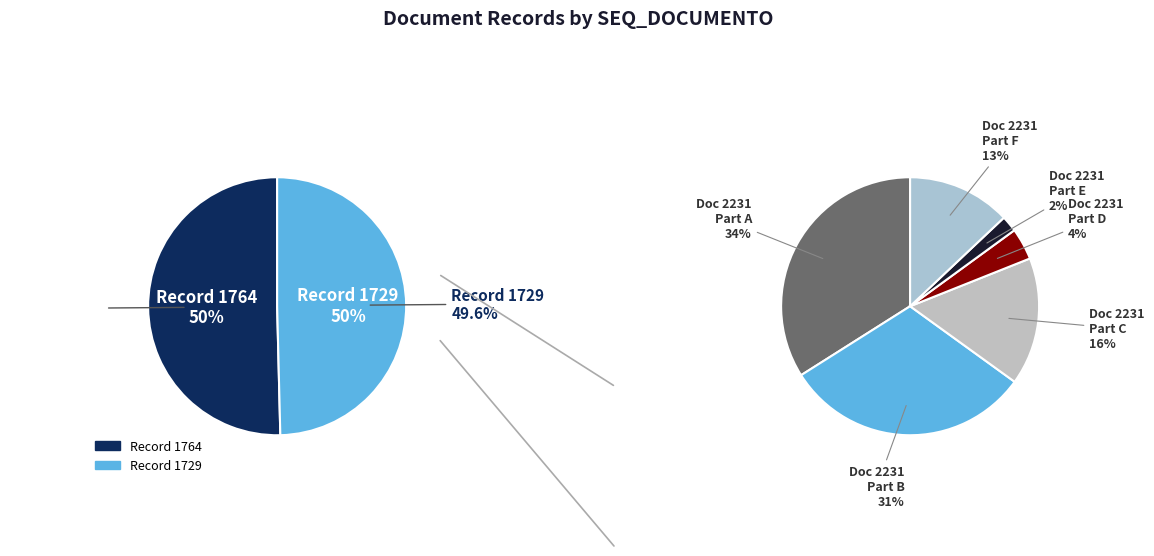

Count the number of slices in the pie.

2